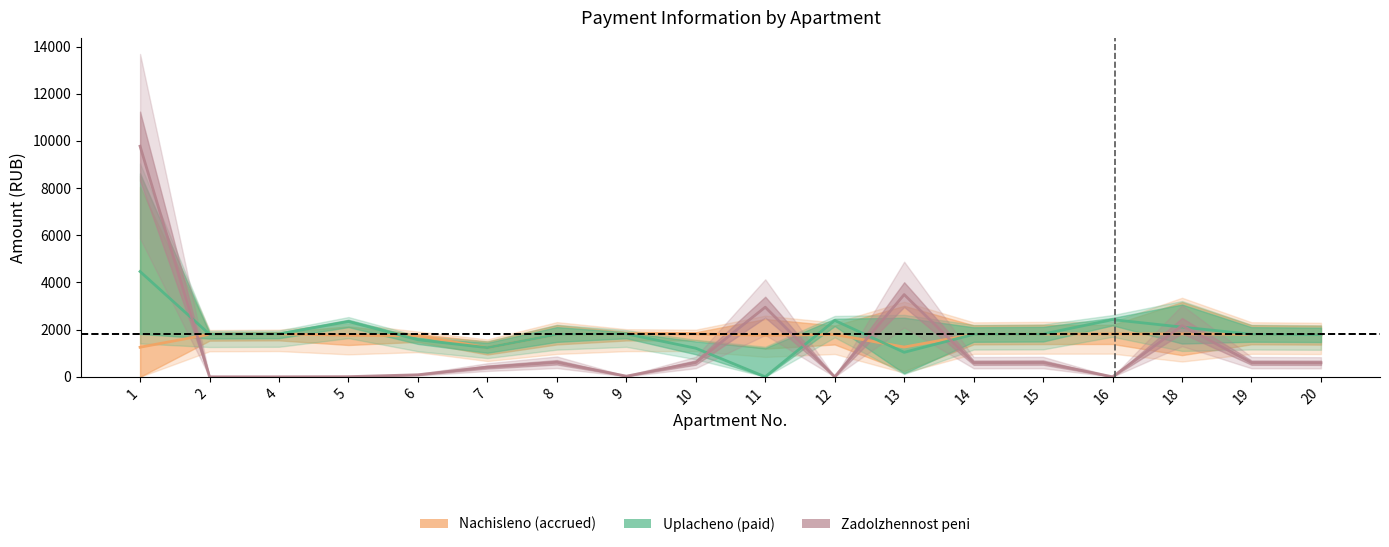

Is the value of zadolzhennost_peni at 14 greater than the value of nachisleno at 10?

No